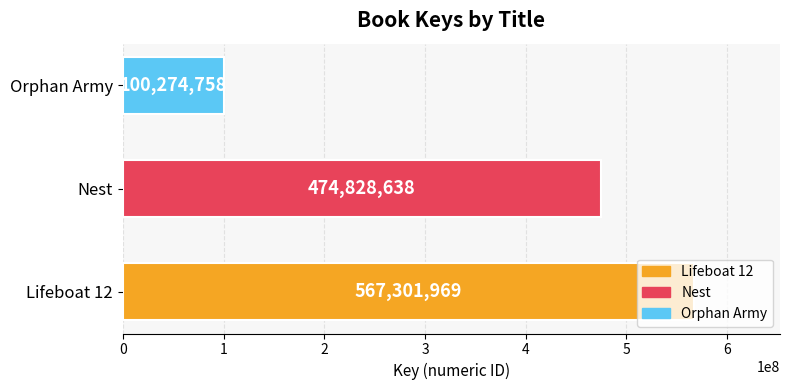

What is the smallest value displayed?

100274758